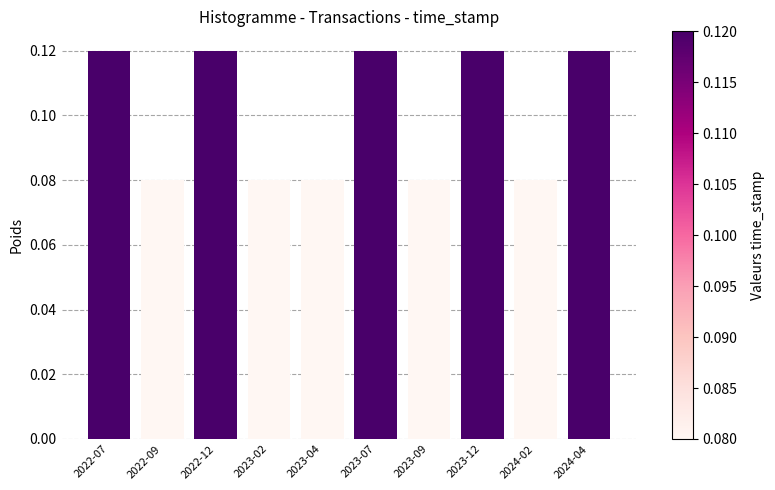

The chart shows a value of 0.0 at 2022-09. True or false?

False